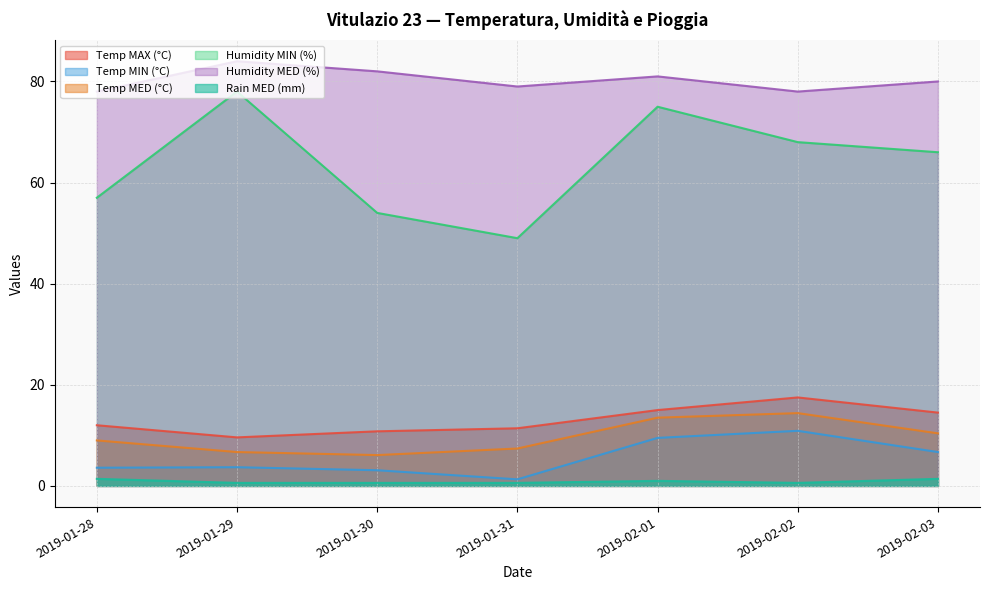

How many interior local peaks does the Temp MIN (°C) series have?

2